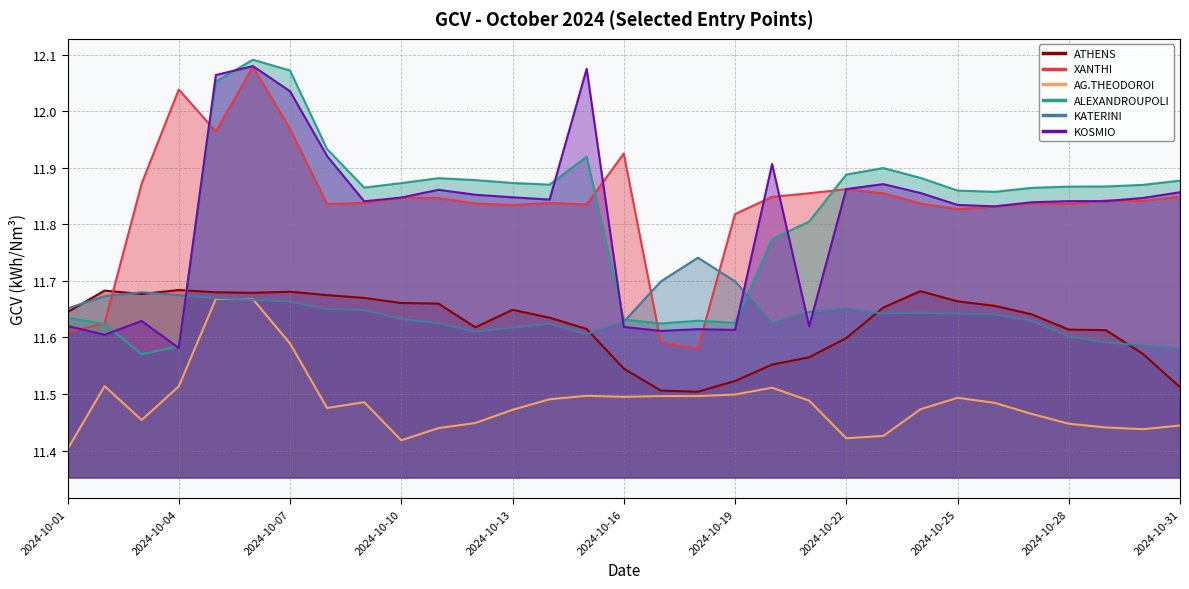

True or false: KATERINI has a value of 11.6 at 2024-10-09.

True